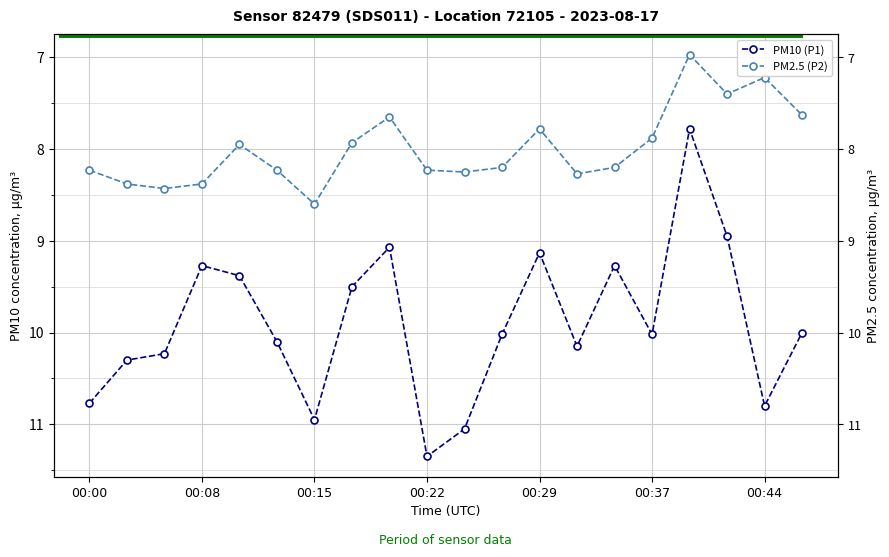

What are all the series names shown in the legend?

PM10 (P1), PM2.5 (P2)